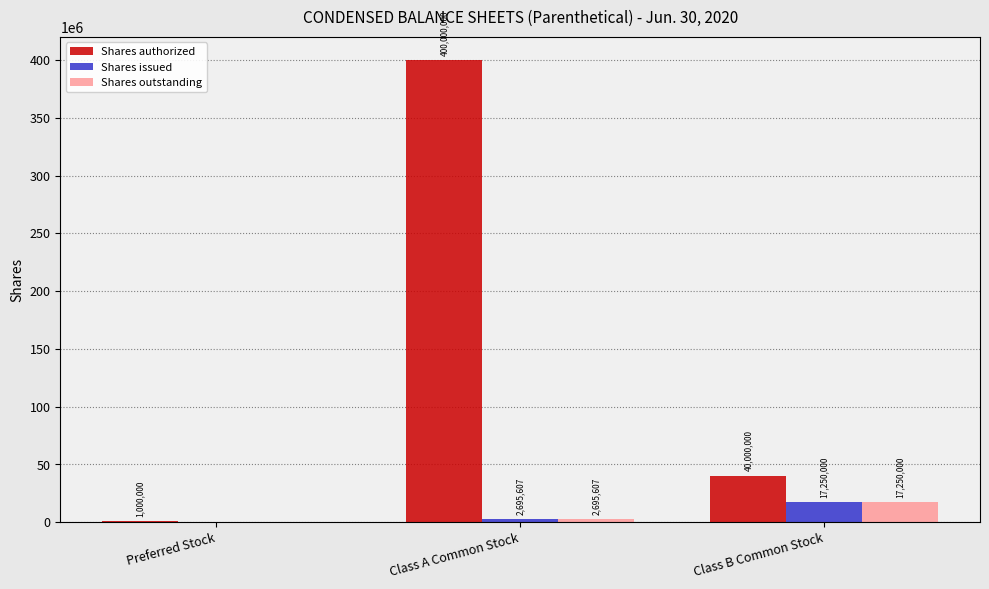

What is the sum of all Shares issued values?

19945607